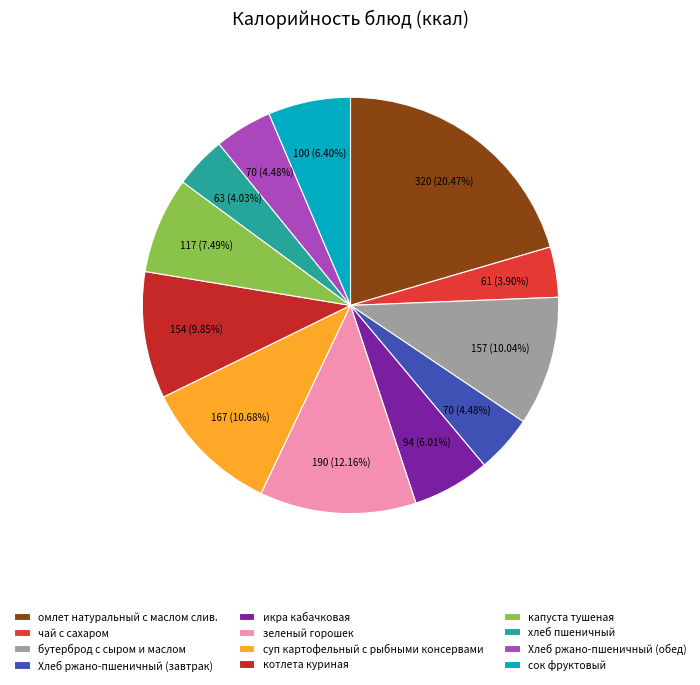

To the nearest percent, what is the difference between the чай с сахаром and сок фруктовый slice percentages?

2%